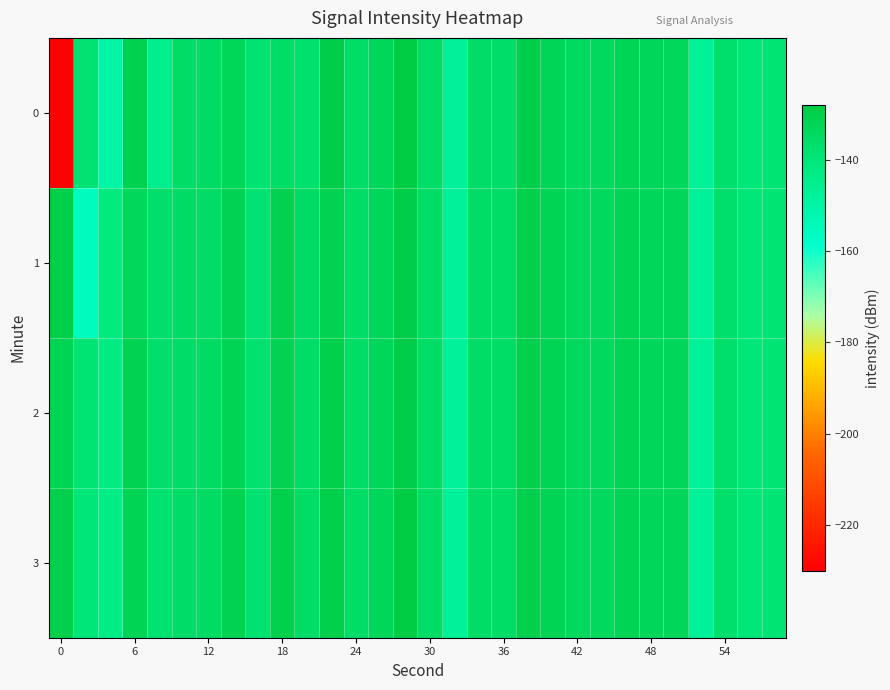

How many series are shown in this chart?

4